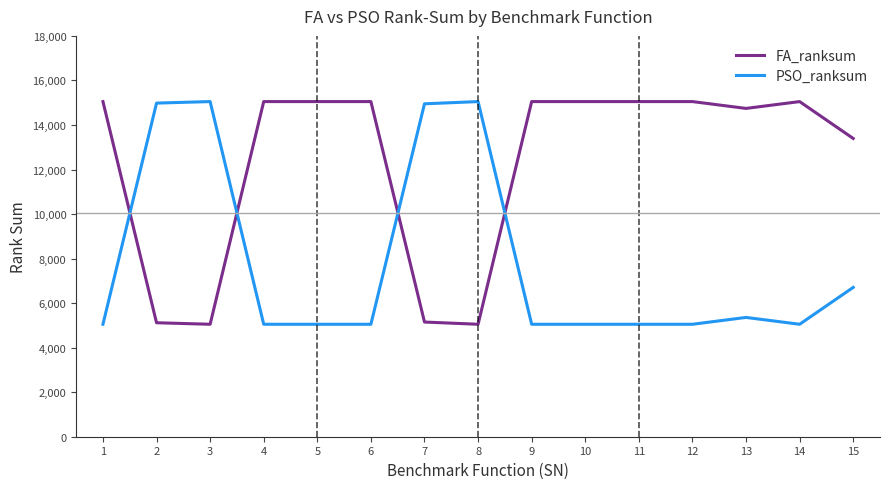

Is it true that FA_ranksum equals 8438 at 11?

False